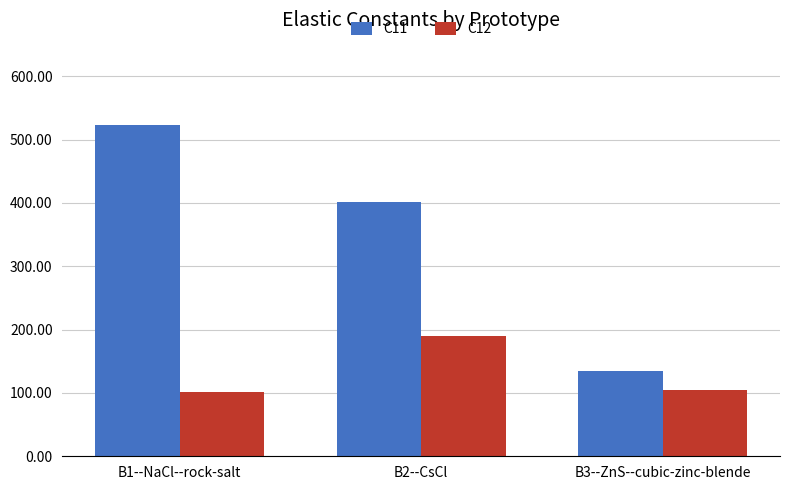

Between B1--NaCl--rock-salt and B2--CsCl, which series saw the biggest shift?

C11